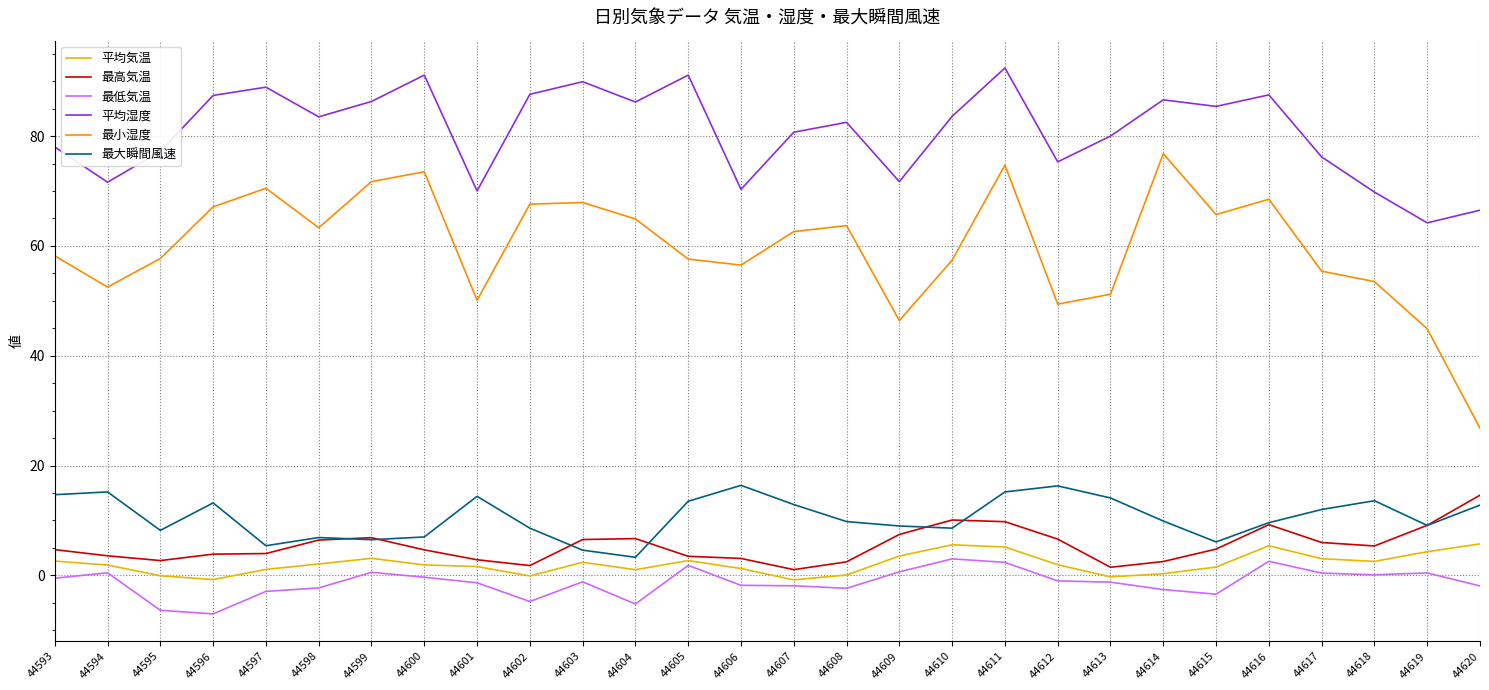

In 最大瞬間風速, how many points are higher than both neighbors (excluding endpoints)?

7